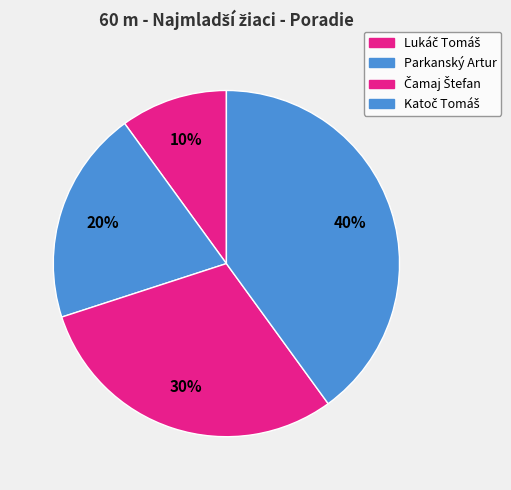

How many segments does this pie chart have?

4